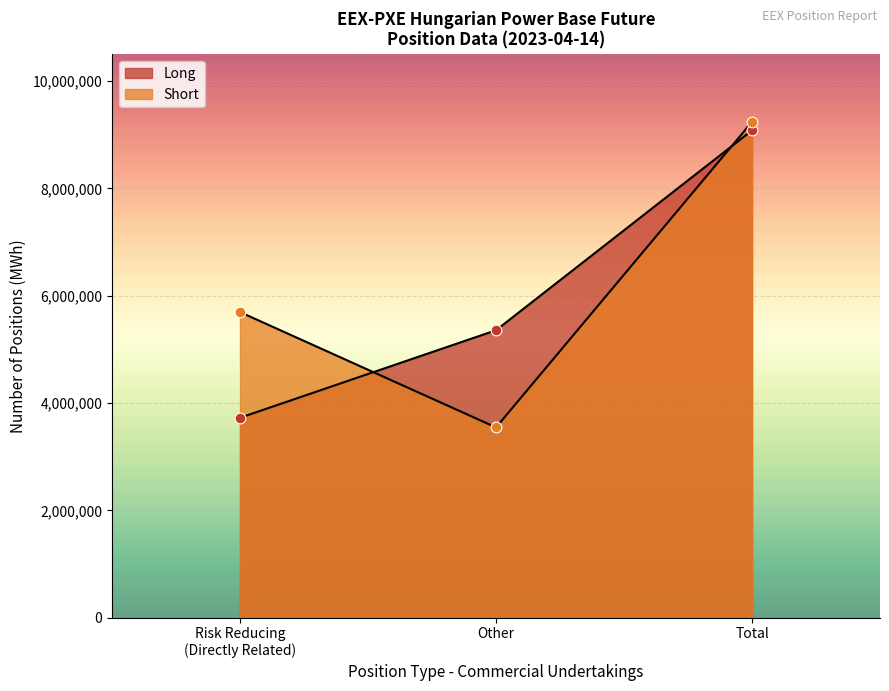

At which category is the sum across all series the highest?

Total Long